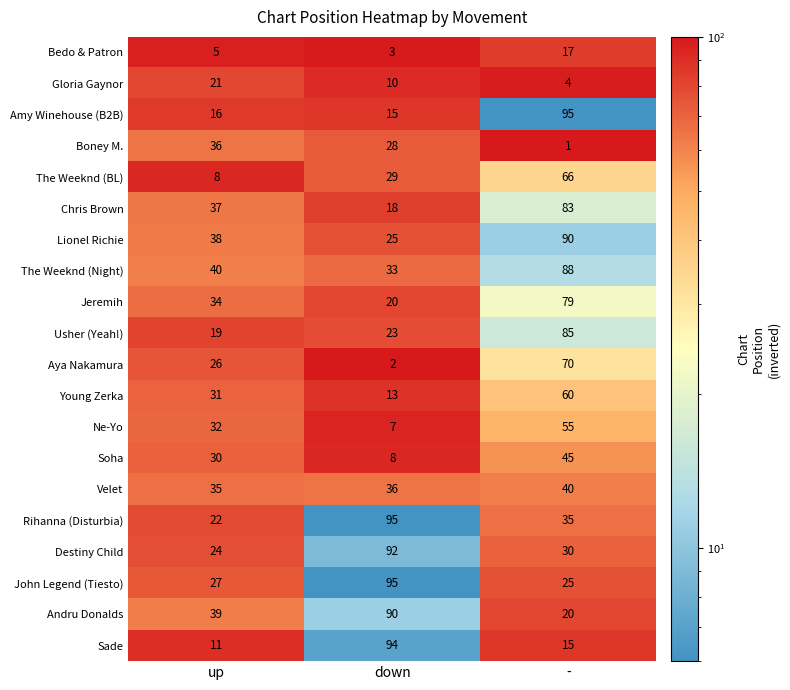

Which series has the largest total across all categories?

The Weeknd (Night)